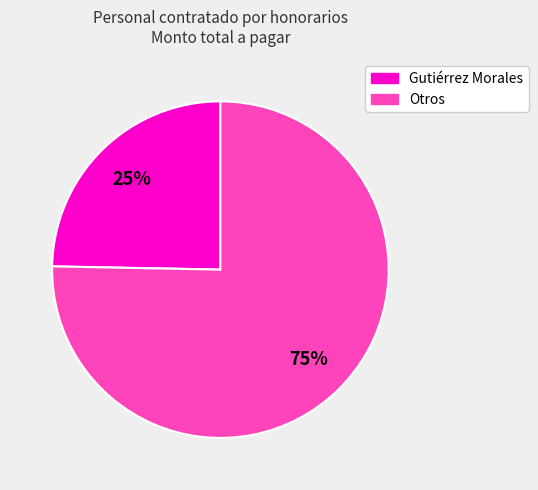

To the nearest percent, what is the average slice percentage?

50%